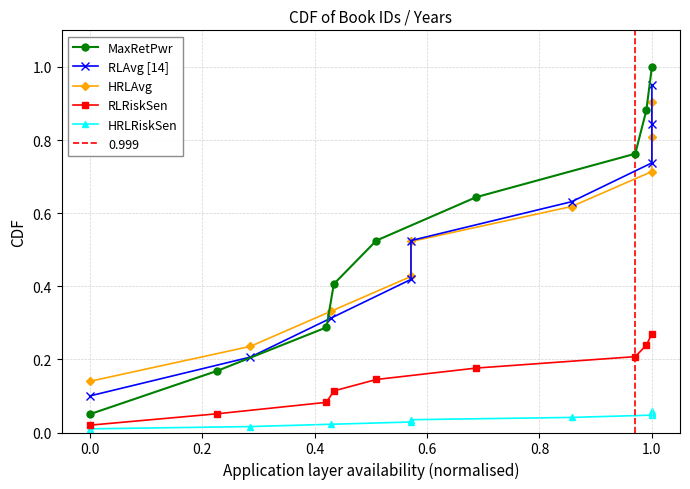

The RLRiskSen series shows 0.5 at 1.0. True or false?

False